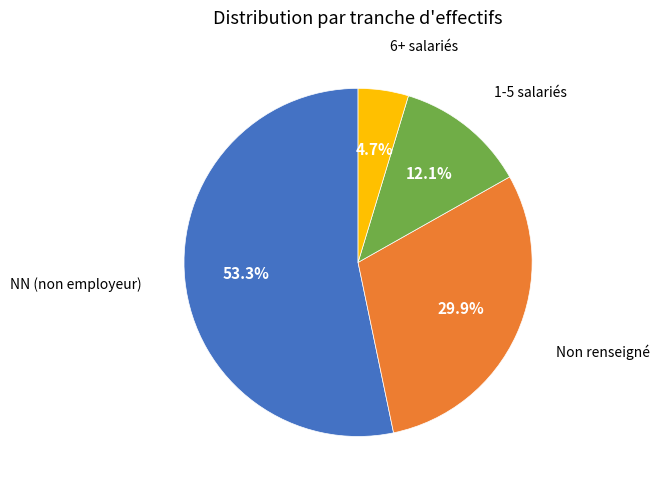

Does any single category account for the majority?

Yes